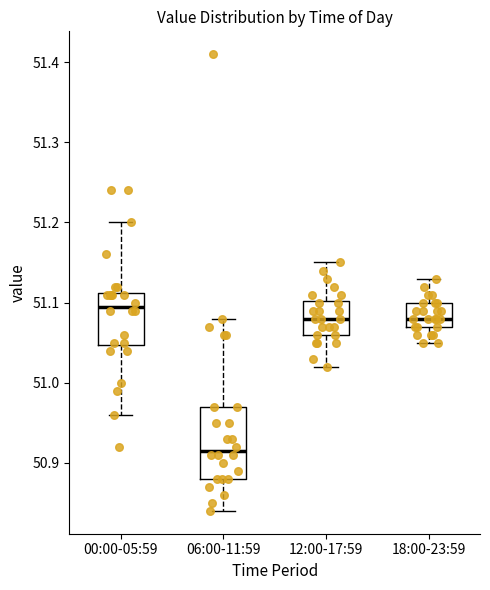

Reading left to right, transcribe this box plot: for each box, give where its median line is, the range the box spans, and where its two whiskers end, as read against the y-axis. The values are not printed on the chart, so give them approximately, as read against the axis.

00:00-05:59: median 51.10, box 51.05 to 51.11, whiskers 50.96 to 51.20
06:00-11:59: median 50.92, box 50.88 to 50.97, whiskers 50.84 to 51.08
12:00-17:59: median 51.08, box 51.06 to 51.10, whiskers 51.02 to 51.15
18:00-23:59: median 51.08, box 51.07 to 51.10, whiskers 51.05 to 51.13